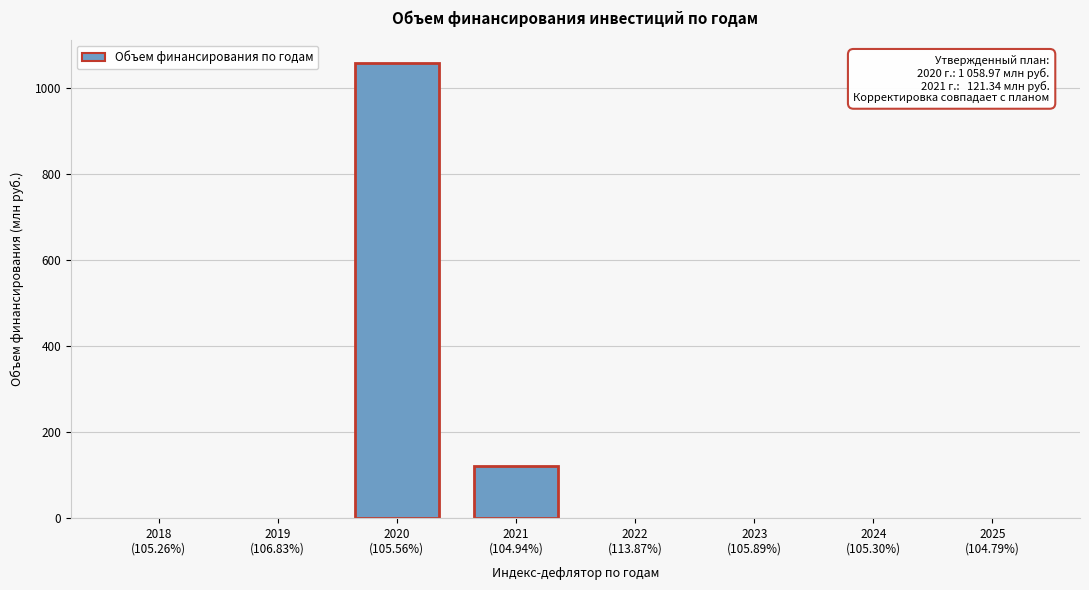

What is the sum of all values?

1180.3